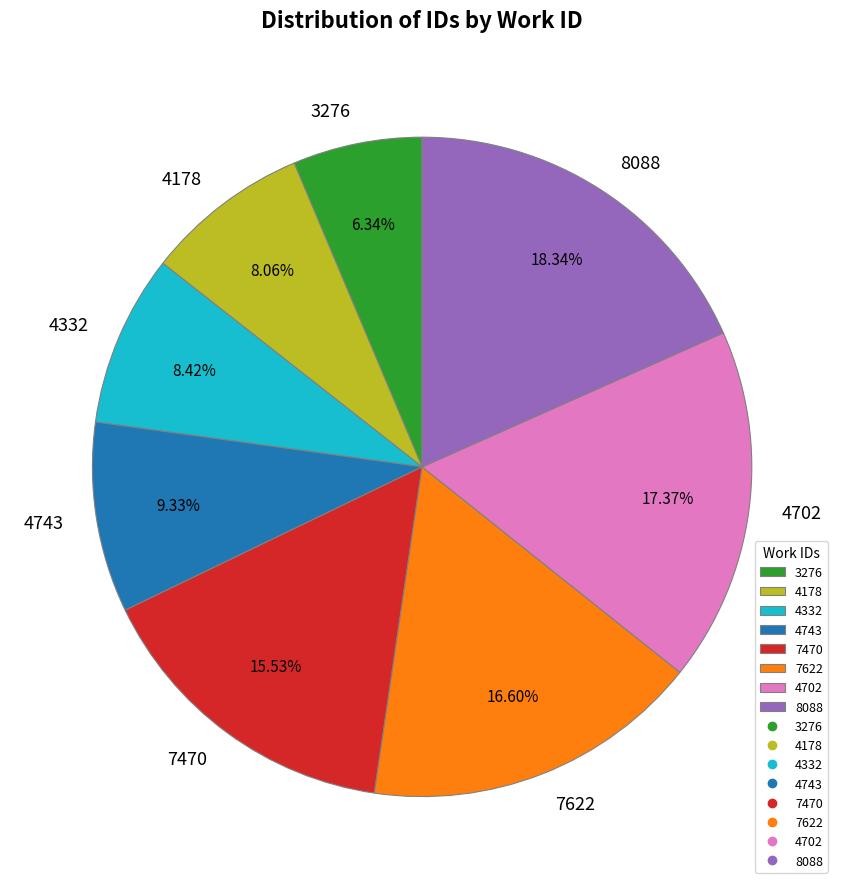

Is 4332 the majority of the pie?

No